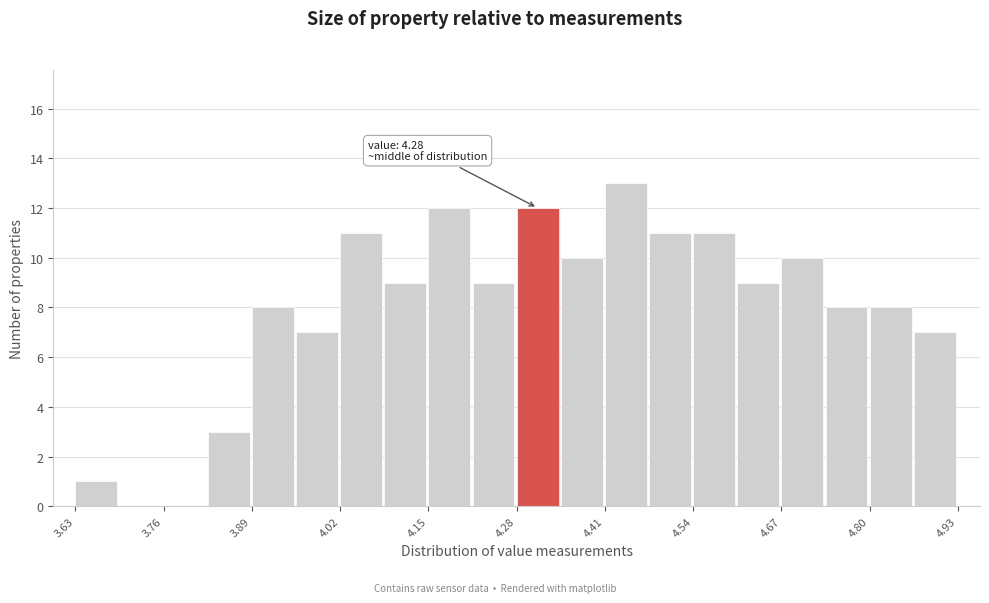

Read against the x-axis, roughly where is the centre of the tallest bar?

4.44